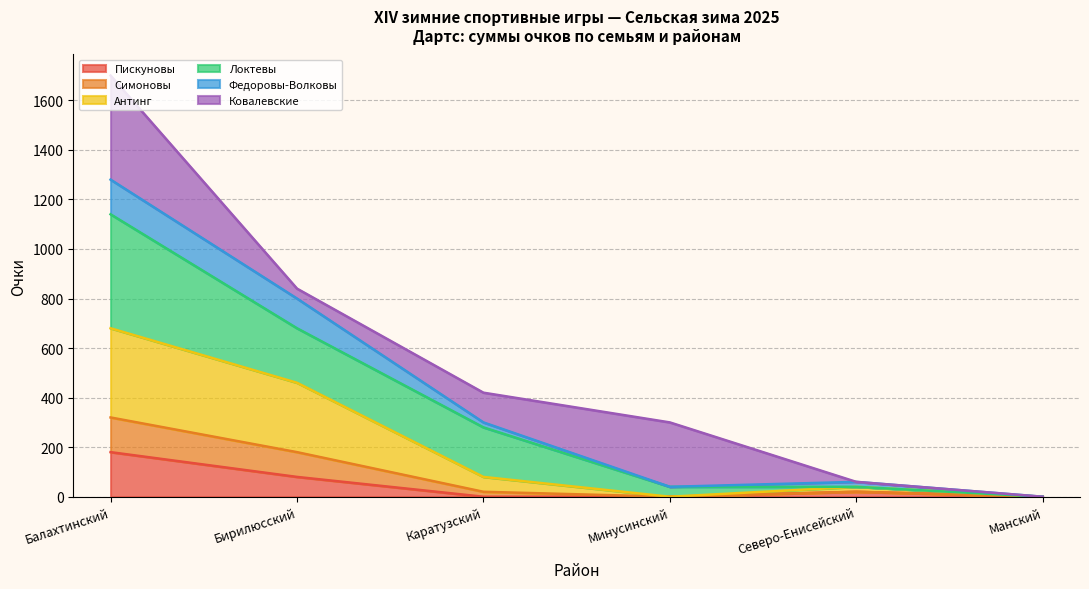

What is the maximum value for Пискуновы?

180